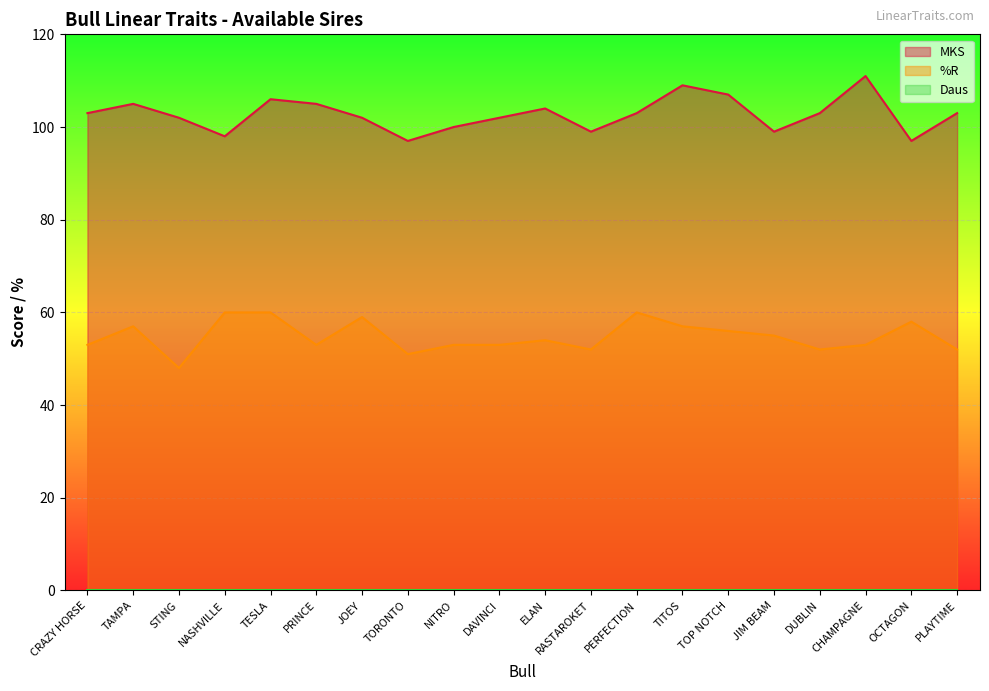

The value of %R at CHAMPAGNE is 71. True or false?

False